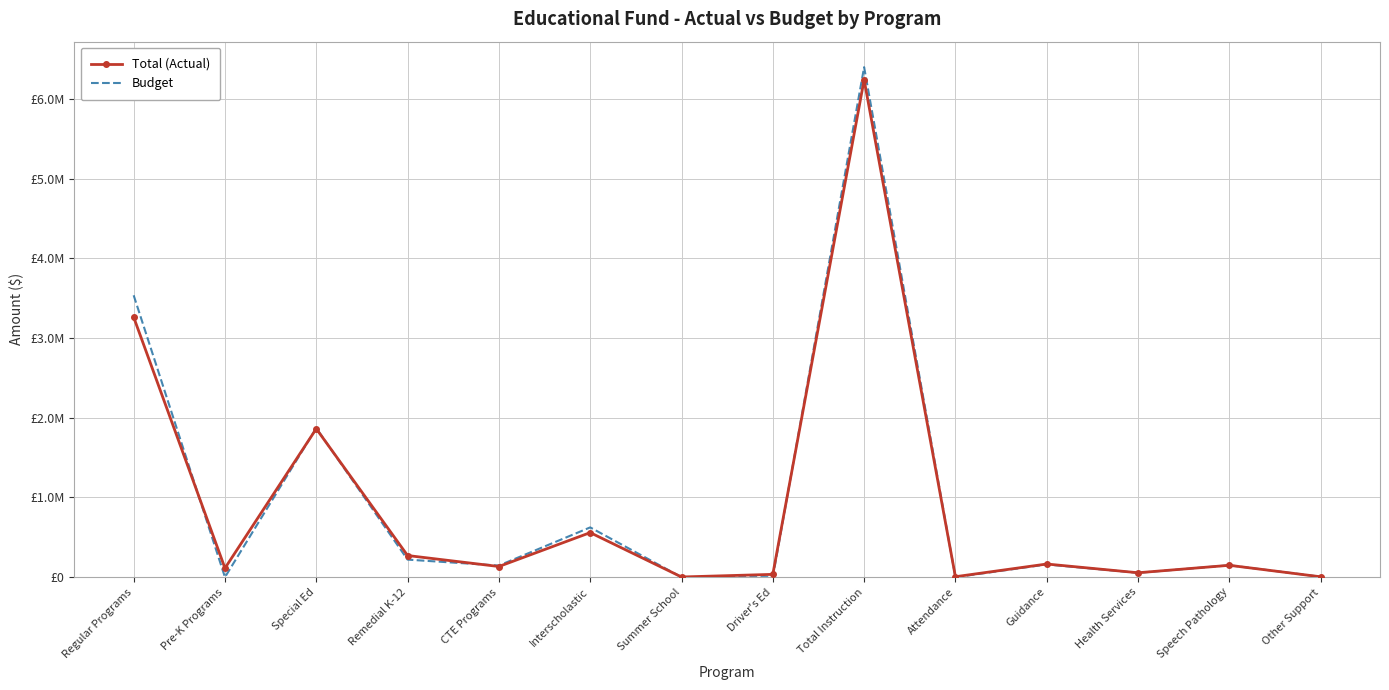

At which category does Budget reach its first local peak?

Special Ed